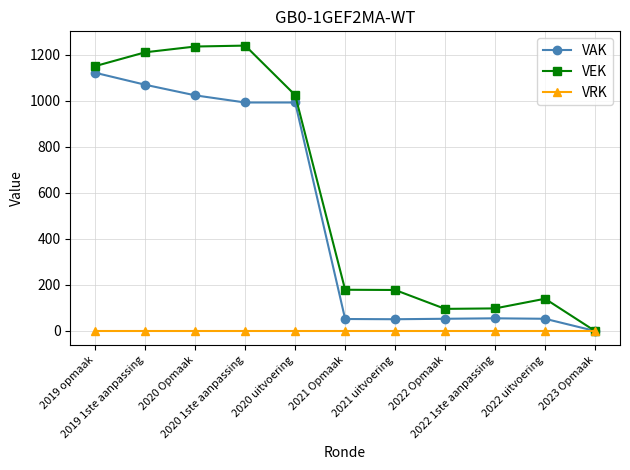

True or false: VEK has a value of 1239 at 2020 1ste aanpassing.

True